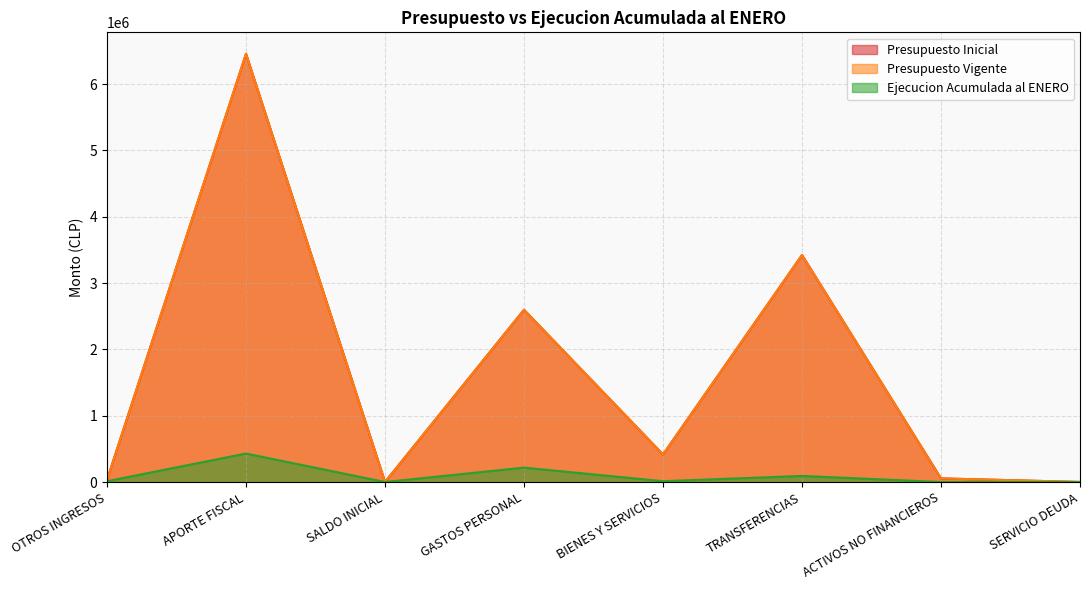

True or false: Presupuesto Vigente and Presupuesto Inicial cross at least once.

False